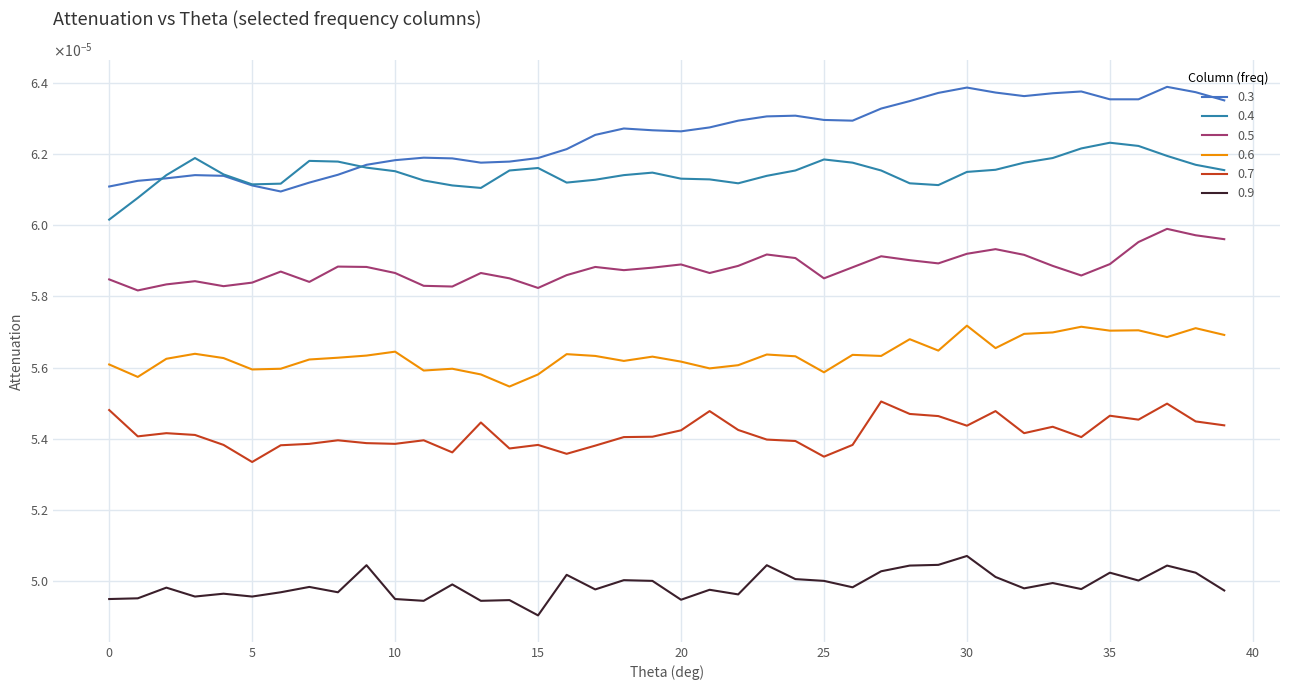

Does the chart have visible grid lines?

Yes